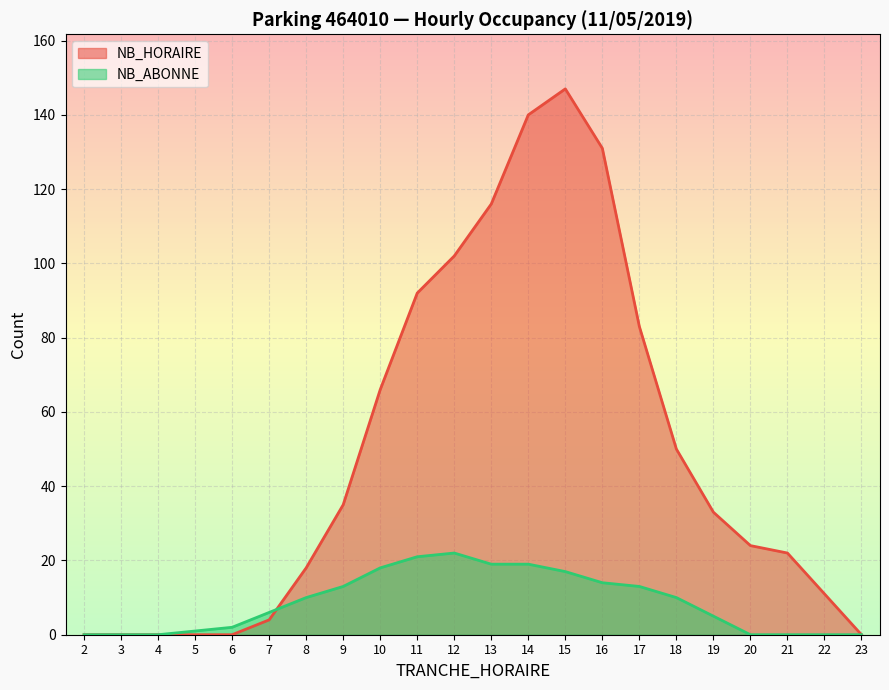

Reading left to right, what are all the values shown in this chart?

NB_HORAIRE: 0	0	0	0	0	4	18	35	66	92	102	116	140	147	131	83	50	33	24	22	11	0
NB_ABONNE: 0	0	0	1	2	6	10	13	18	21	22	19	19	17	14	13	10	5	0	0	0	0